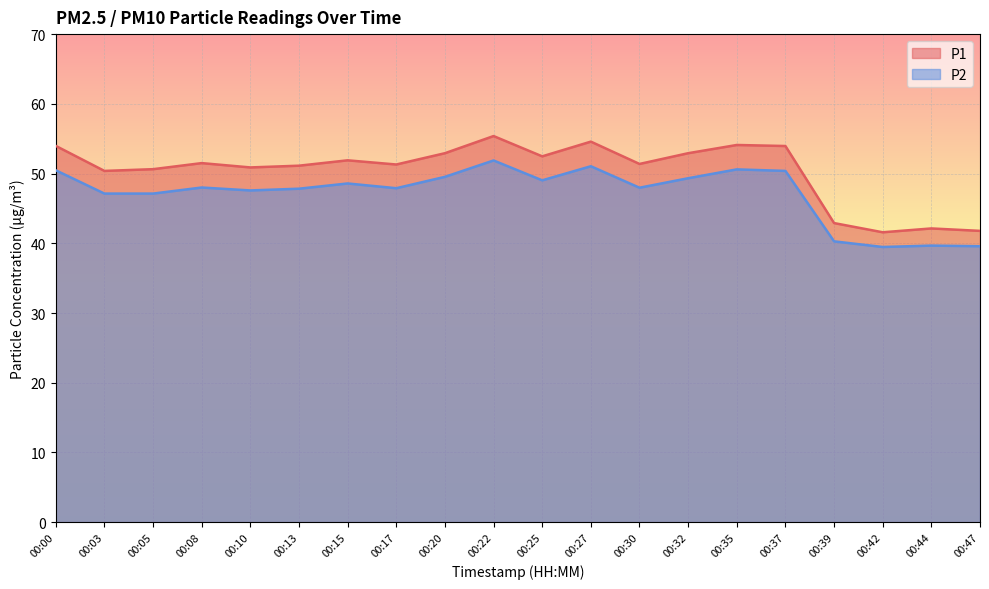

What is the average value of the P1 series?

50.4